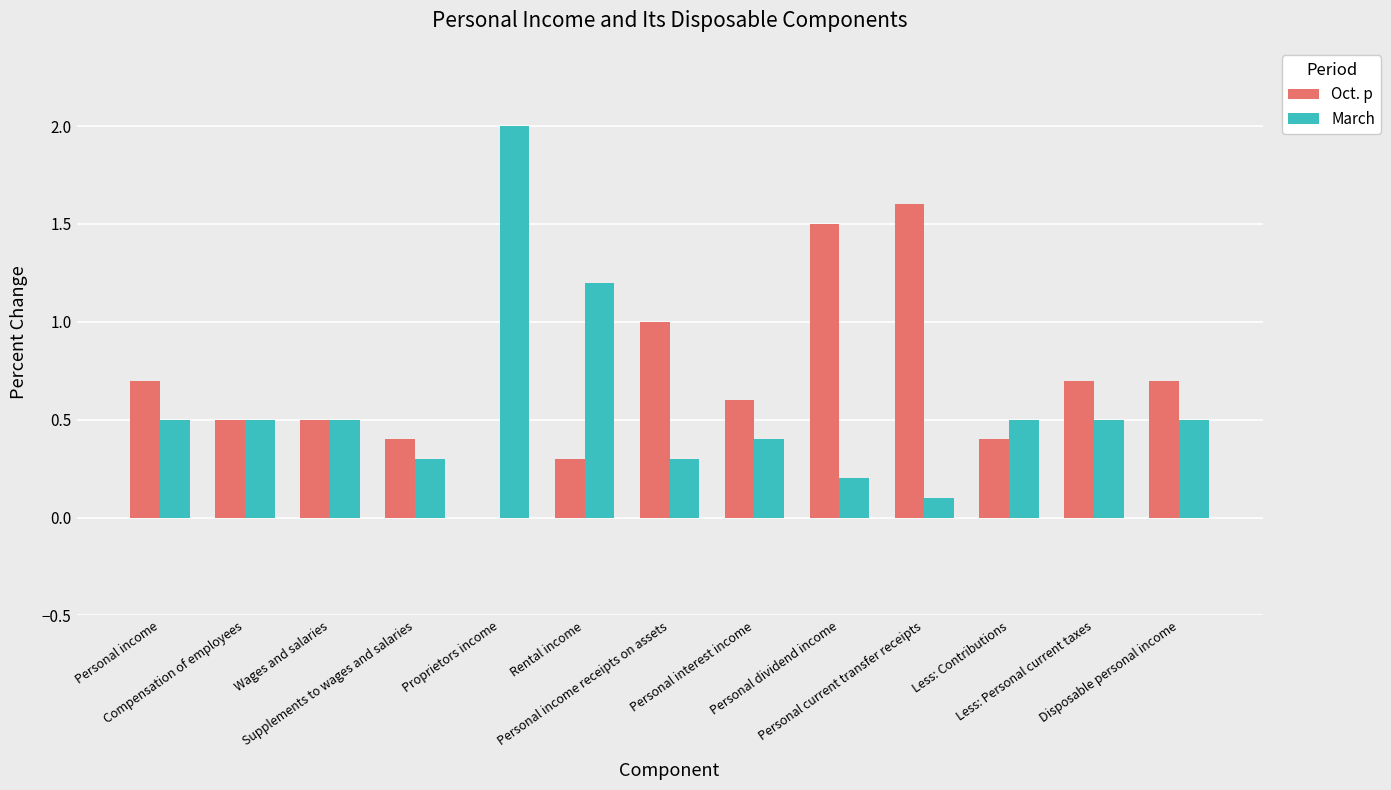

How many Oct. p values are between 0 and 1?

11